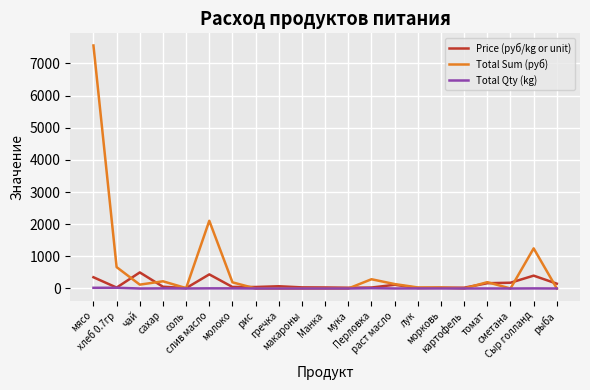

What position from the left is мука?

12